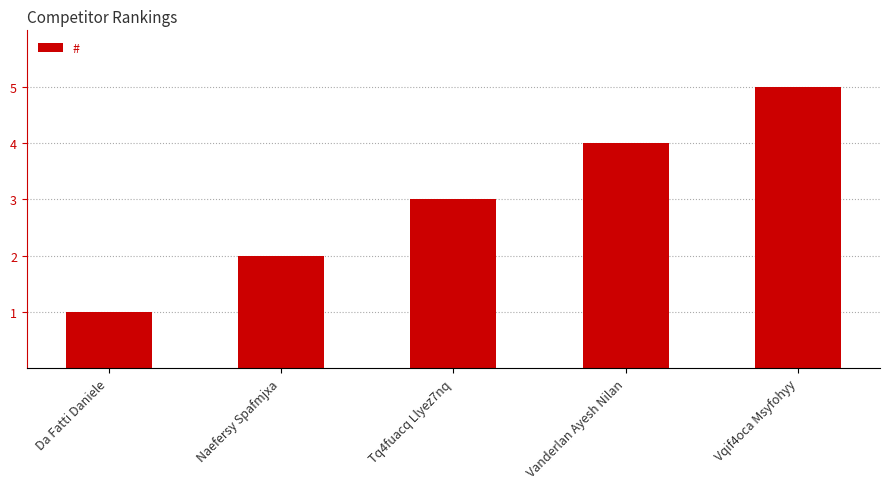

At which category does the chart reach its minimum across all series?

Da Fatti Daniele